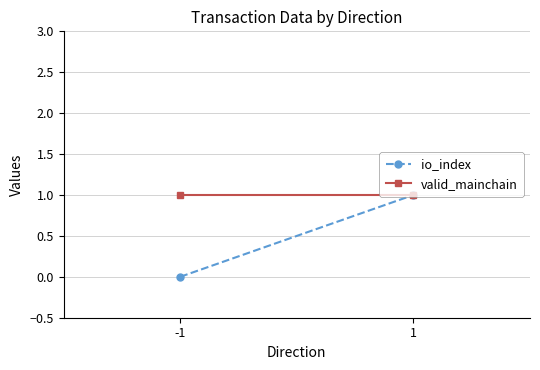

Which label corresponds to the smallest value in the chart?

-1